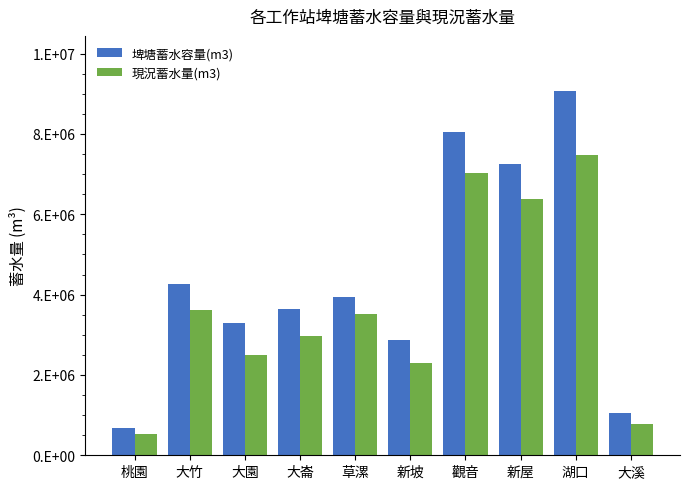

List the series in order of their overall mean, lowest first.

現況蓄水量(m3), 埤塘蓄水容量(m3)